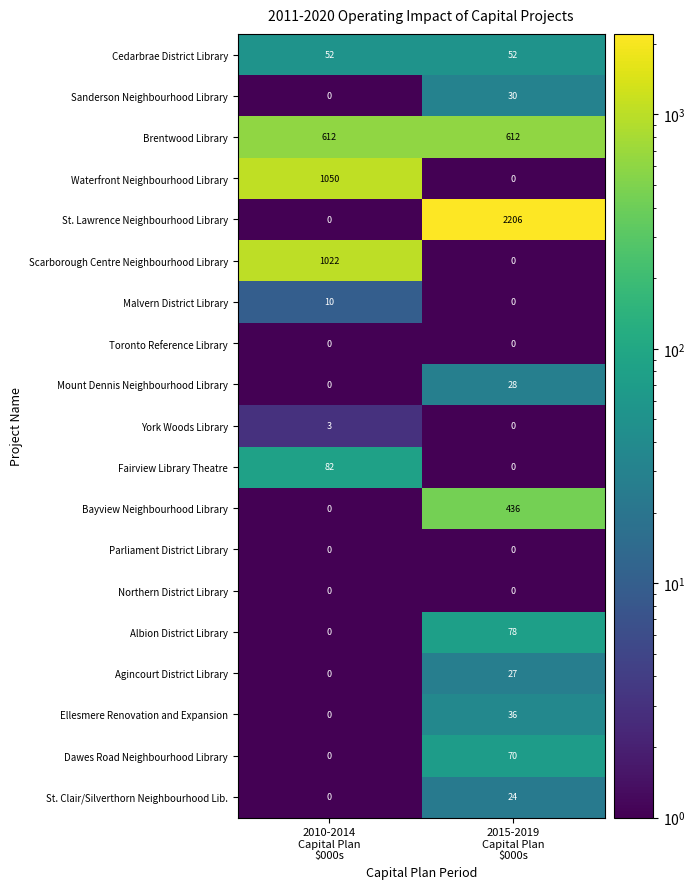

How many values in Waterfront Neighbourhood Library are above zero?

1